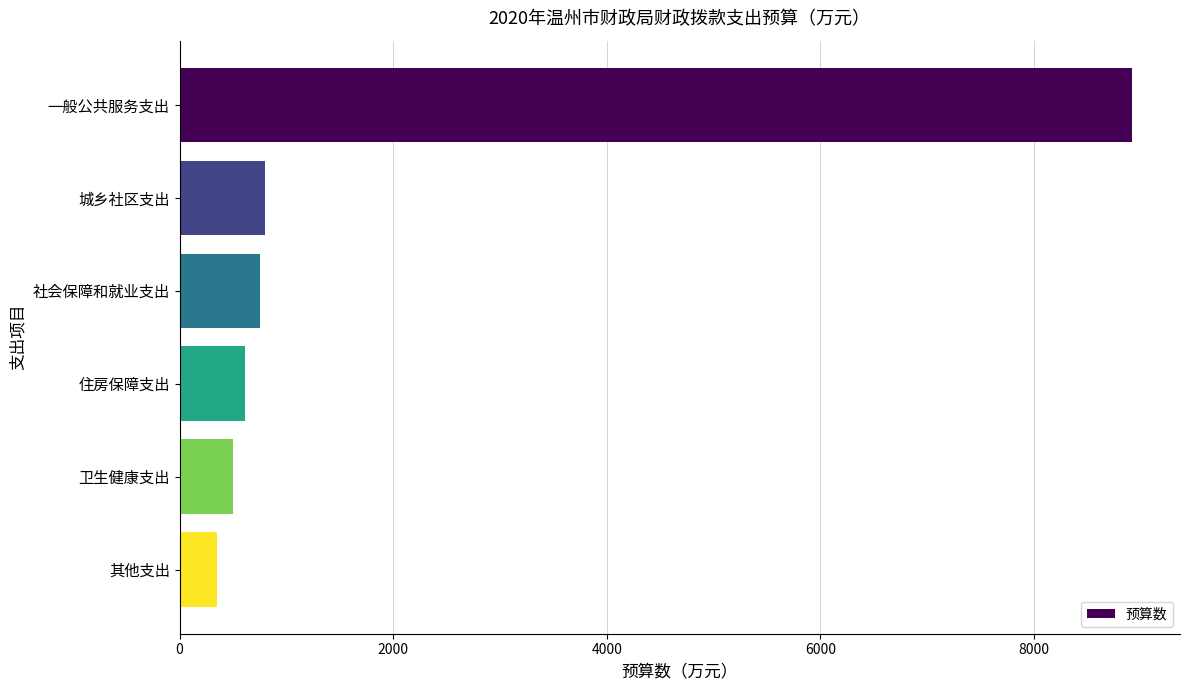

What is the approximate value at 住房保障支出?

615.6